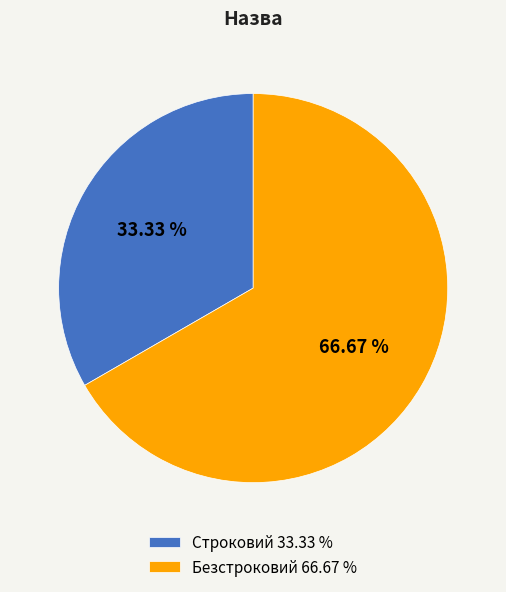

Count the number of slices in the pie.

2